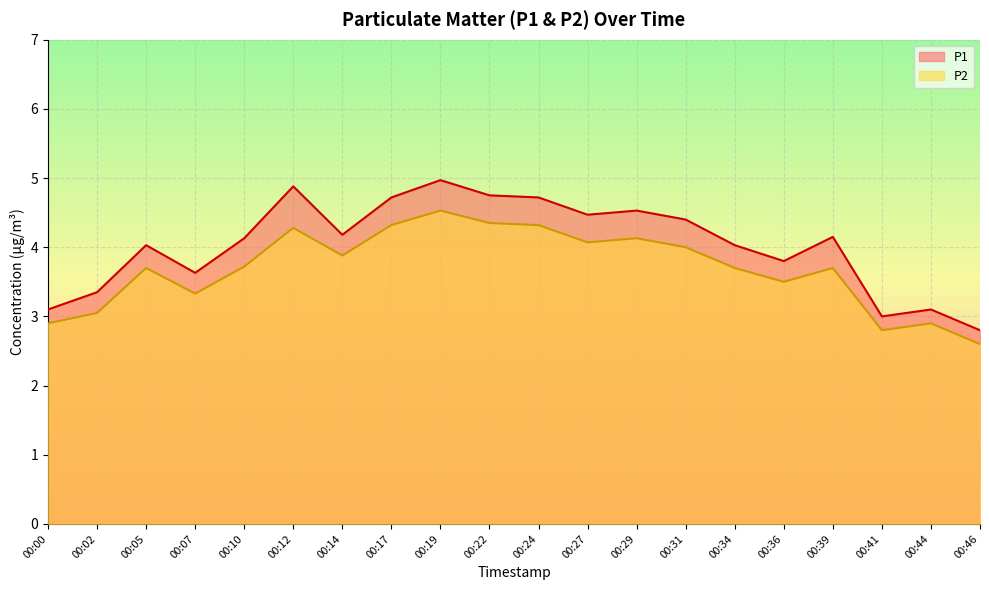

What is the value of the P1 point at the 8th from the left?

4.7